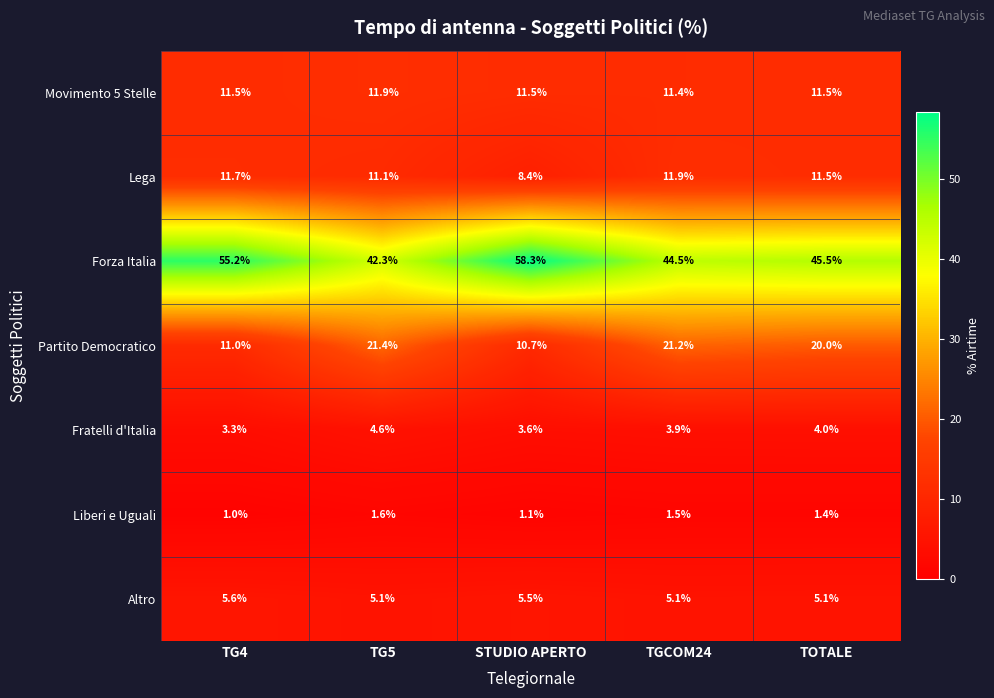

The Forza Italia series shows 93.5 at TG4. True or false?

False